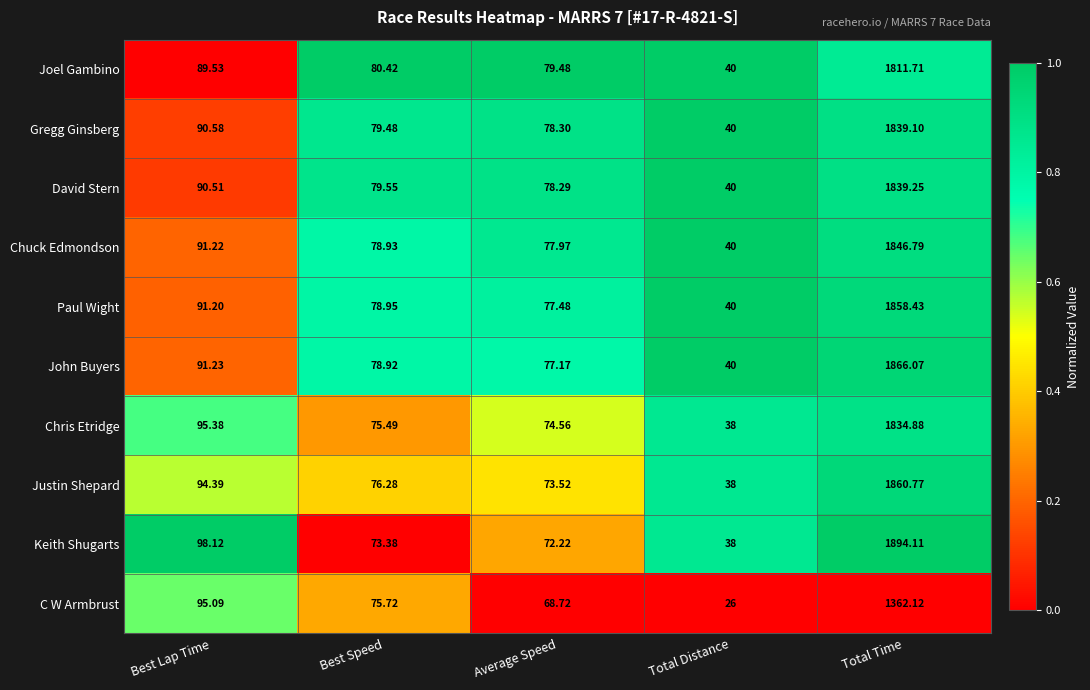

List the labels in order of Chuck Edmondson value, smallest first.

Total Distance, Average Speed, Best Speed, Best Lap Time, Total Time